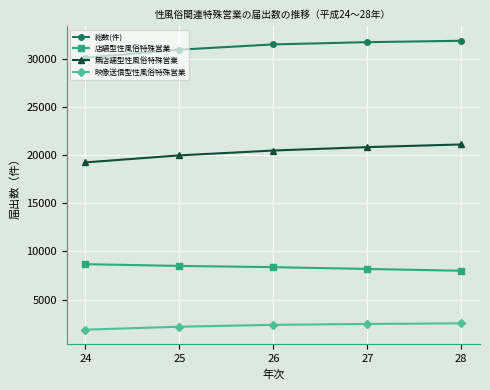

What is the difference between the 無店舗型性風俗特殊営業 values at 26 and 25?

505